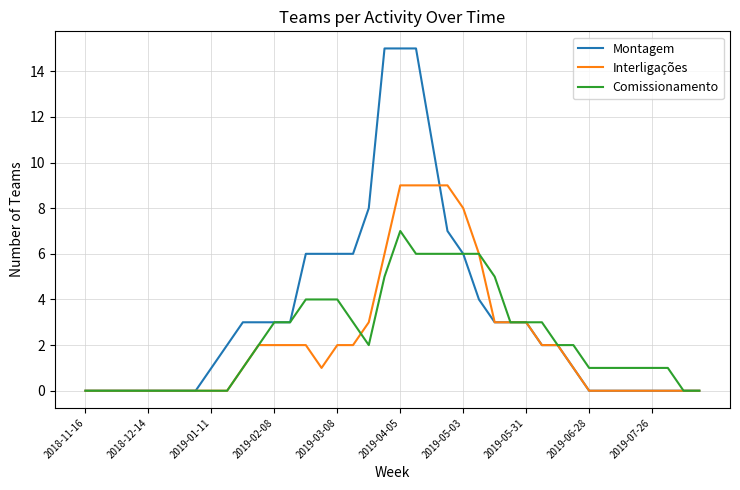

Count the number of categories in the chart.

40